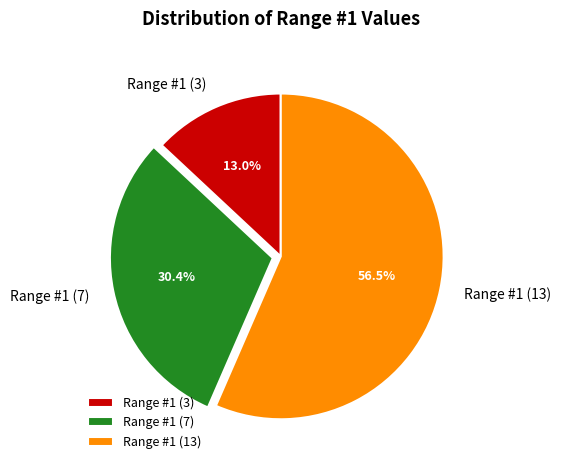

To the nearest percent, what is the combined percentage of Range #1 (7) and Range #1 (13)?

87%